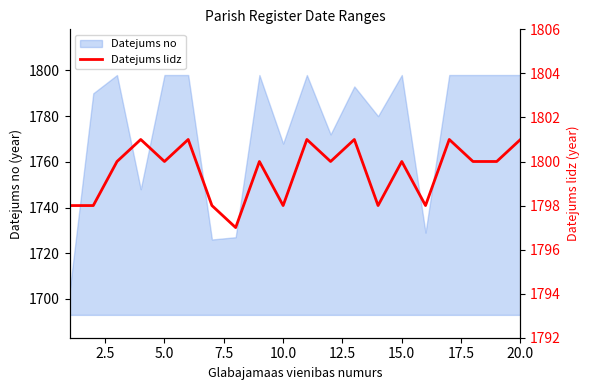

Does the chart have visible grid lines?

No